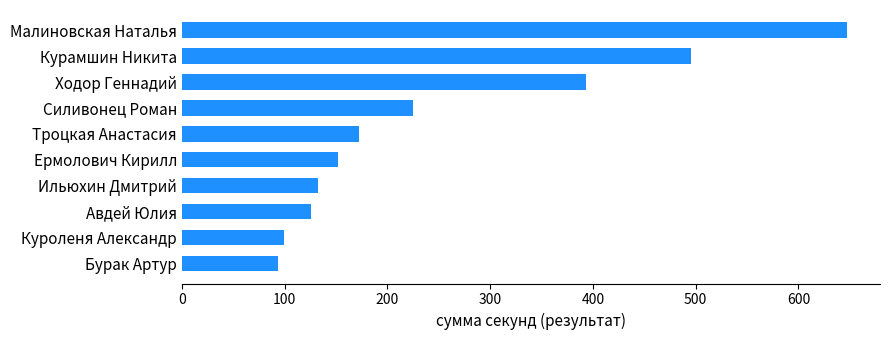

Reading bottom to top, extract all data points from this chart.

Бурак Артур=94	Куроленя Александр=99	Авдей Юлия=126	Ильюхин Дмитрий=132	Ермолович Кирилл=152	Троцкая Анастасия=172	Силивонец Роман=225	Ходор Геннадий=393	Курамшин Никита=495	Малиновская Наталья=647